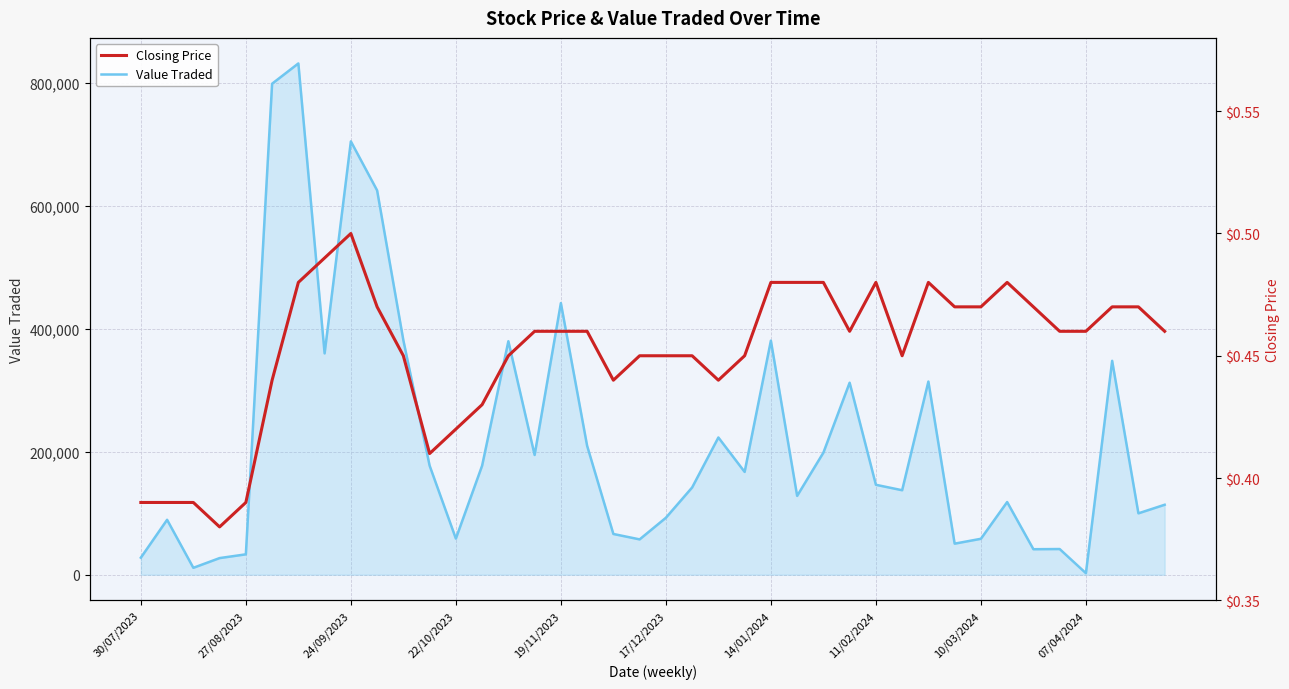

What is the difference between the maximum and minimum values in the Value Traded series?

829414